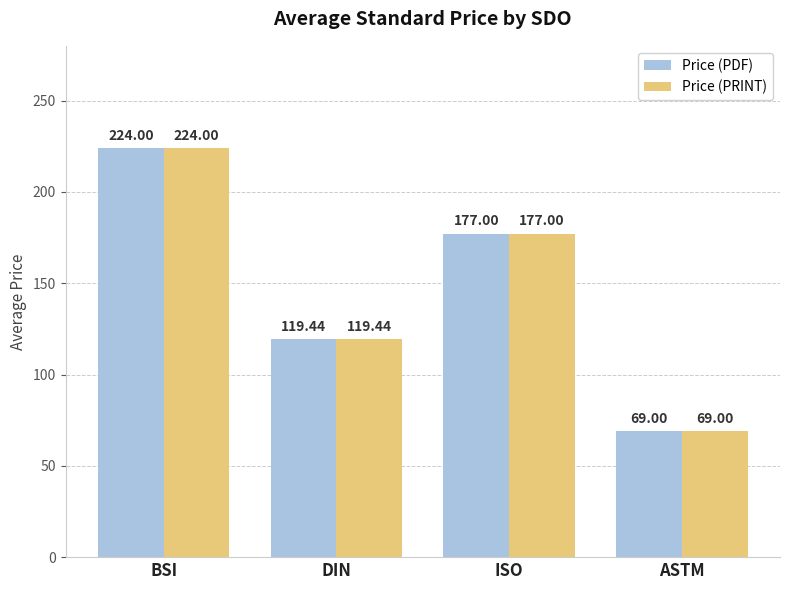

What are all the series names shown in the legend?

Price (PDF), Price (PRINT)